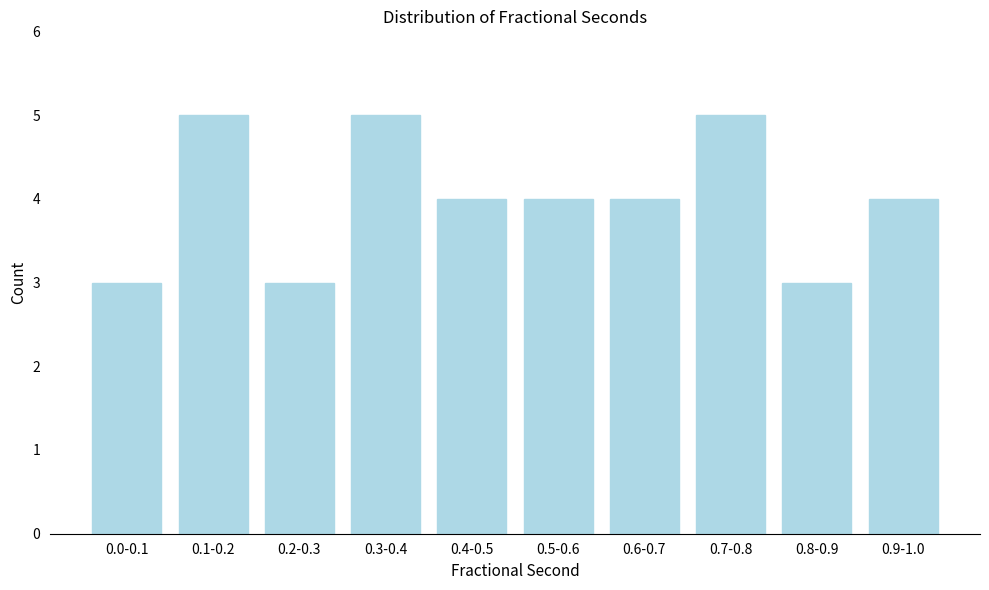

Reading right to left, list all the values displayed in this chart.

4	3	5	4	4	4	5	3	5	3